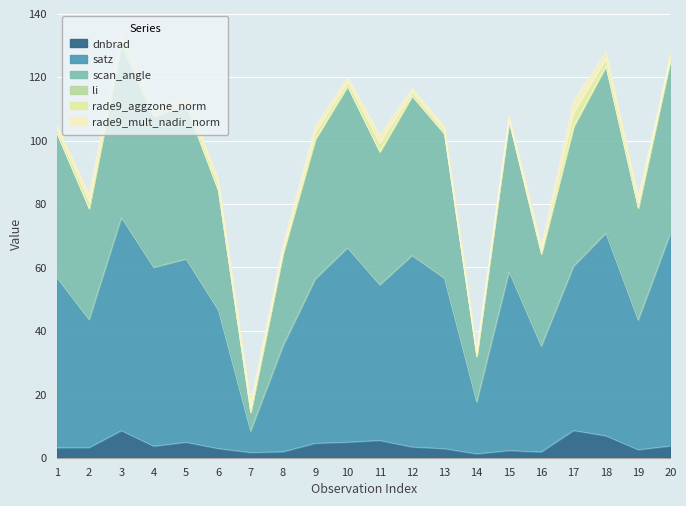

What is the difference between the dnbrad values at 4 and 7?

2.0